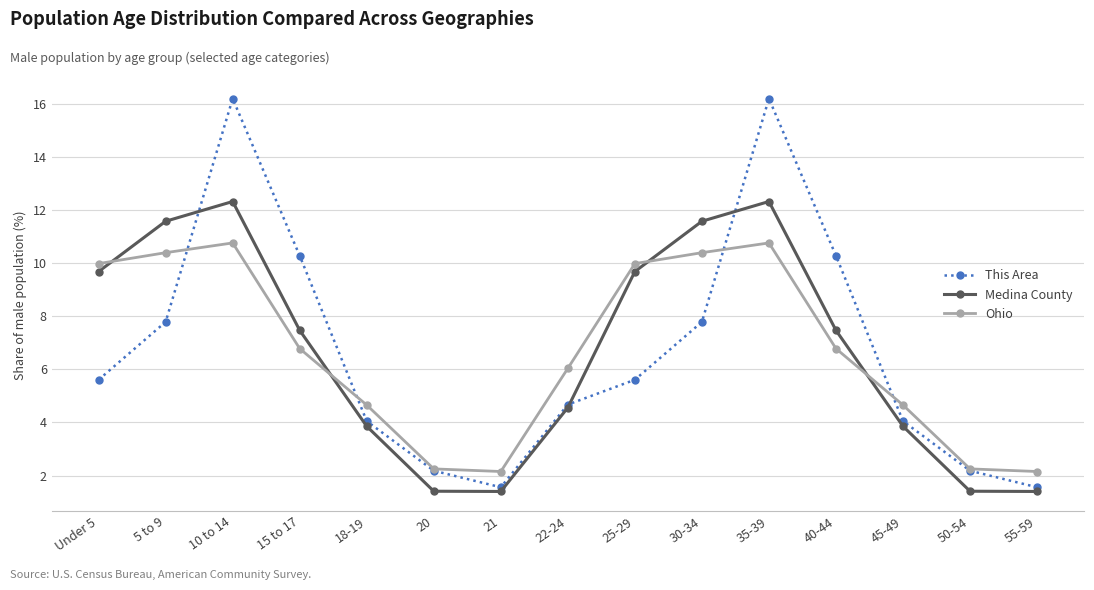

At 5 to 9, list the series in order from largest to smallest.

Medina County, Ohio, This Area